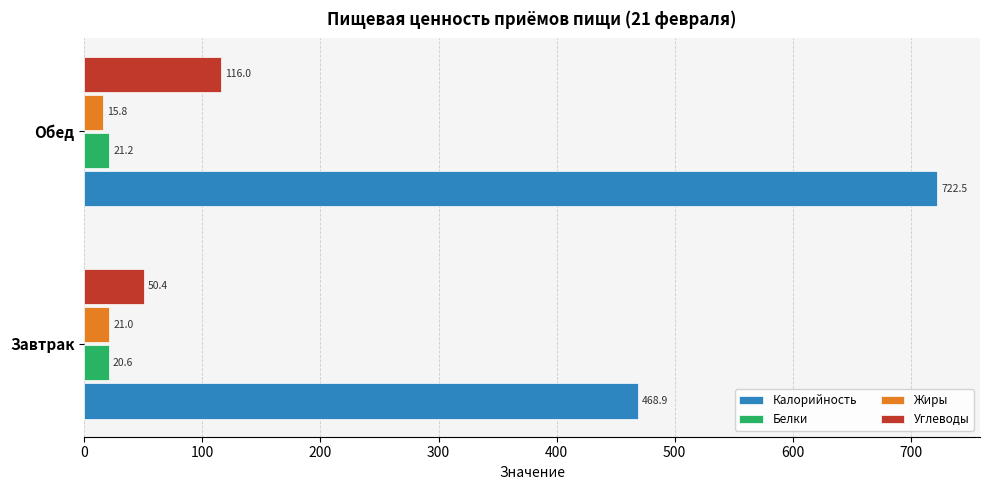

List the labels in order of Углеводы value, smallest first.

Завтрак, Обед